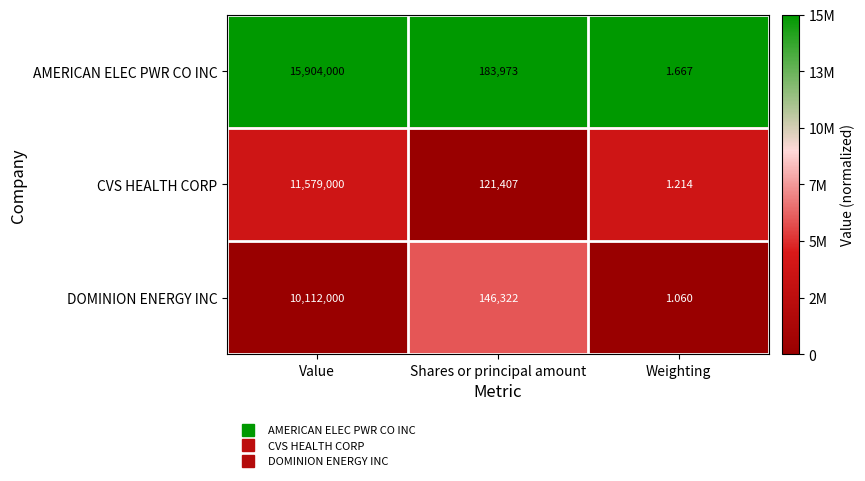

At which label does CVS HEALTH CORP first exceed 121407?

Value